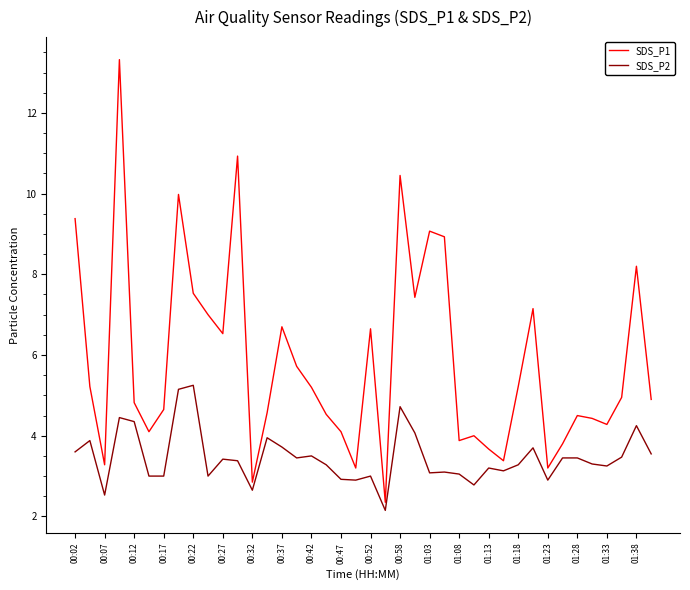

True or false: SDS_P2 and SDS_P1 cross at least once.

False